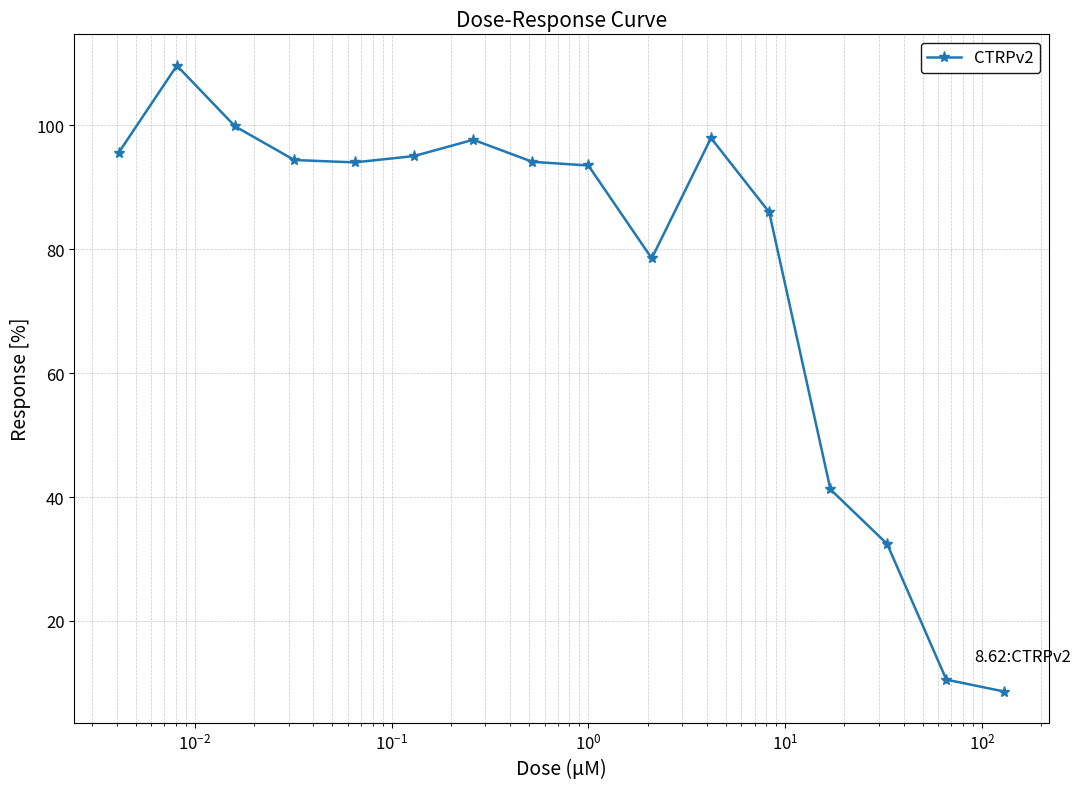

What is the difference between the second highest and minimum values?

91.2